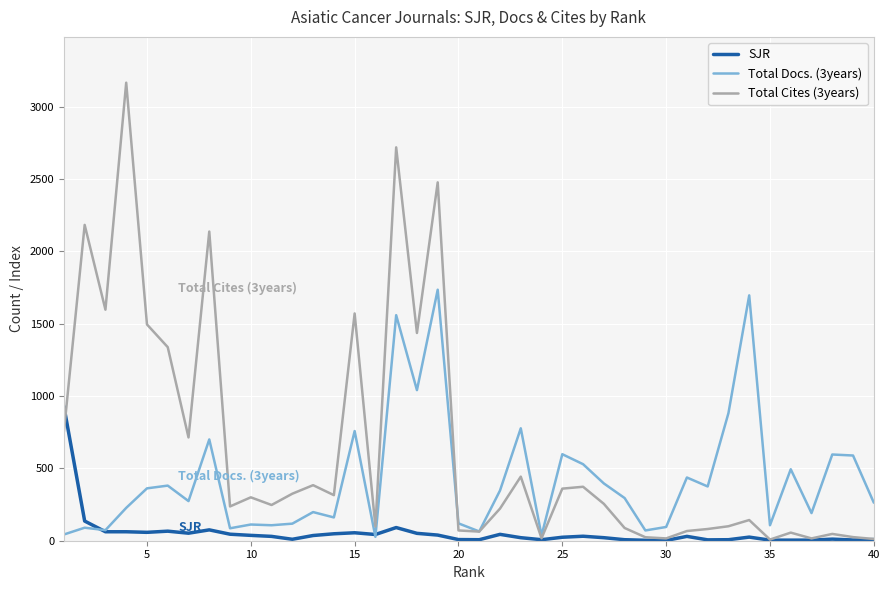

Which series has the largest total across all categories?

Total Cites (3years)